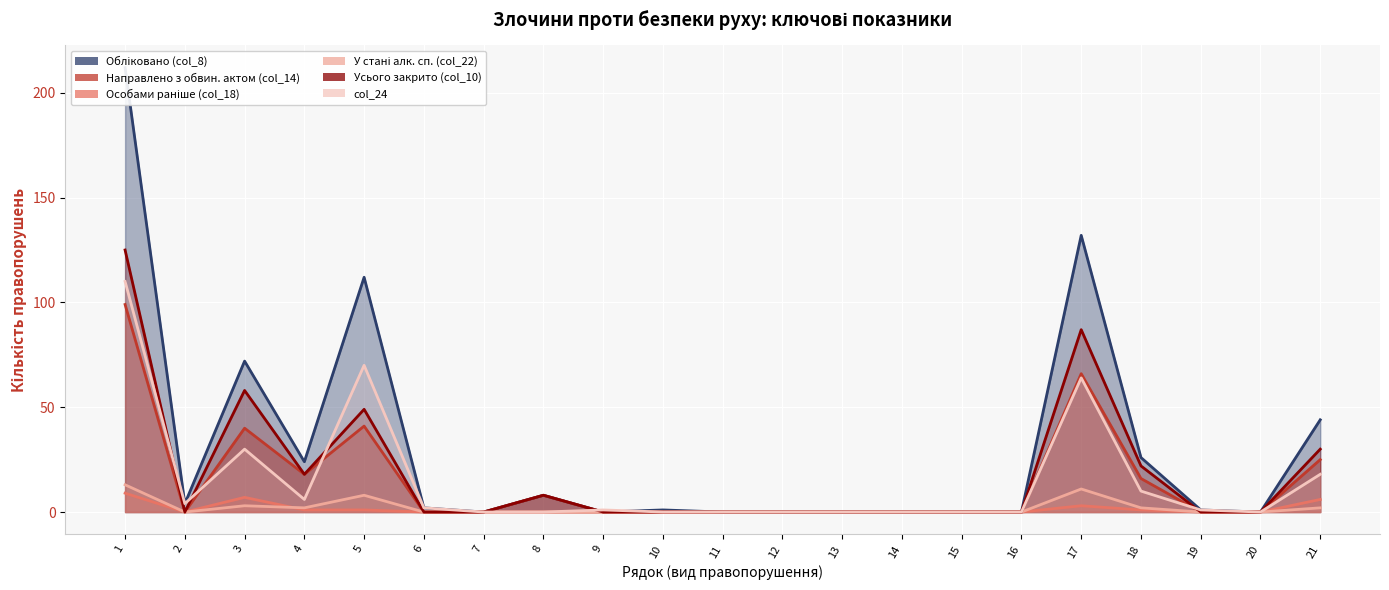

At 9, list the series in order from largest to smallest.

col_24, Обліковано (col_8), Направлено з обвин. актом (col_14), Особами раніше (col_18), У стані алк. сп. (col_22), Усього закрито (col_10)